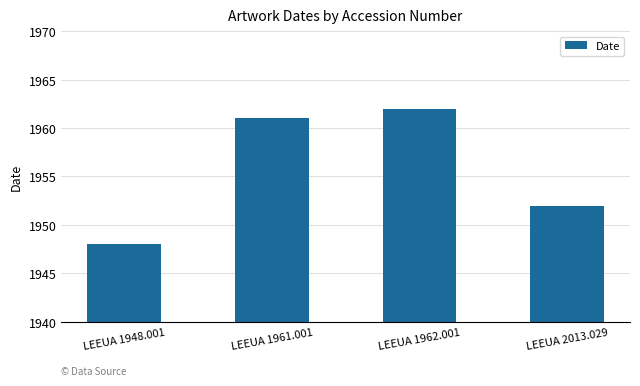

What is the approximate value at LEEUA 2013.029?

1952